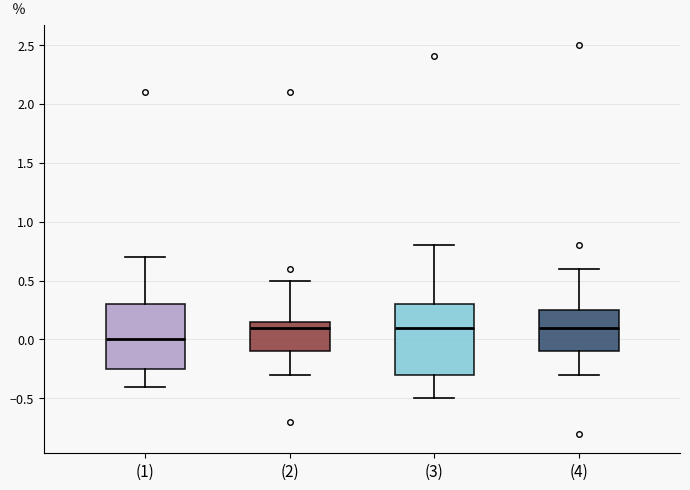

Reading left to right, read every box against the y-axis: the position of its median line, the range the box covers, and the ends of its whiskers. The values are not printed on the chart, so give them approximately, as read against the axis.

(1): median 0.00, box -0.25 to 0.30, whiskers -0.40 to 0.70
(2): median 0.10, box -0.10 to 0.15, whiskers -0.30 to 0.50
(3): median 0.10, box -0.30 to 0.30, whiskers -0.50 to 0.80
(4): median 0.10, box -0.10 to 0.25, whiskers -0.30 to 0.60